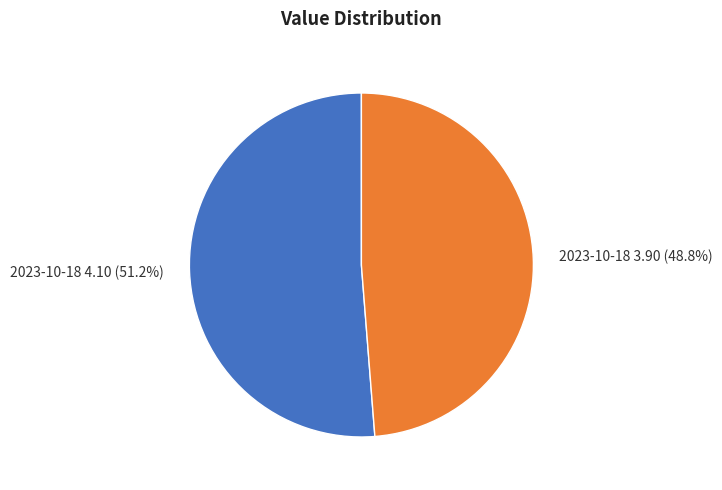

Is the sum of 2023-10-18 3.90 (48.8%) and 2023-10-18 4.10 (51.2%) greater than half?

Yes